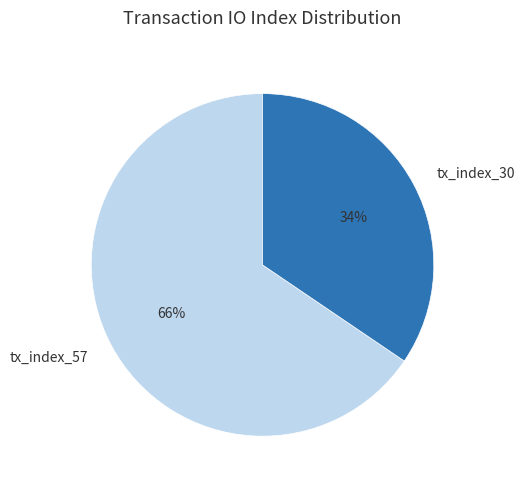

Which category has the smallest portion of the pie?

tx_index_30